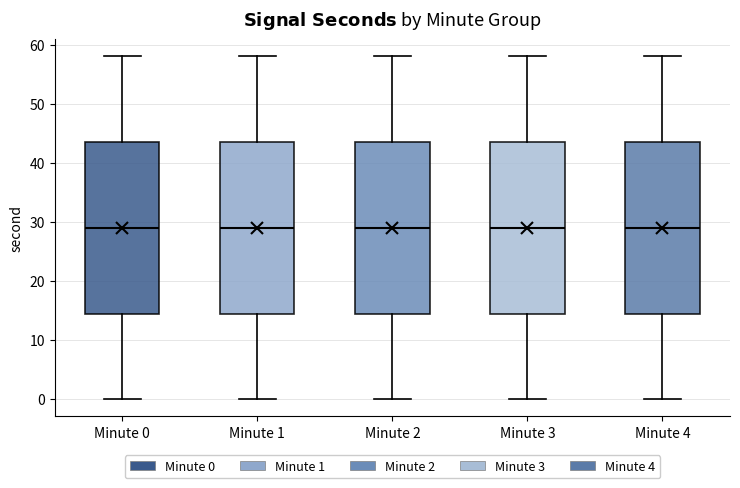

Reading left to right, read every box against the y-axis: the position of its median line, the range the box covers, and the ends of its whiskers. The values are not printed on the chart, so give them approximately, as read against the axis.

Minute 0: median 29, box 15 to 44, whiskers 0 to 58
Minute 1: median 29, box 15 to 44, whiskers 0 to 58
Minute 2: median 29, box 15 to 44, whiskers 0 to 58
Minute 3: median 29, box 15 to 44, whiskers 0 to 58
Minute 4: median 29, box 15 to 44, whiskers 0 to 58